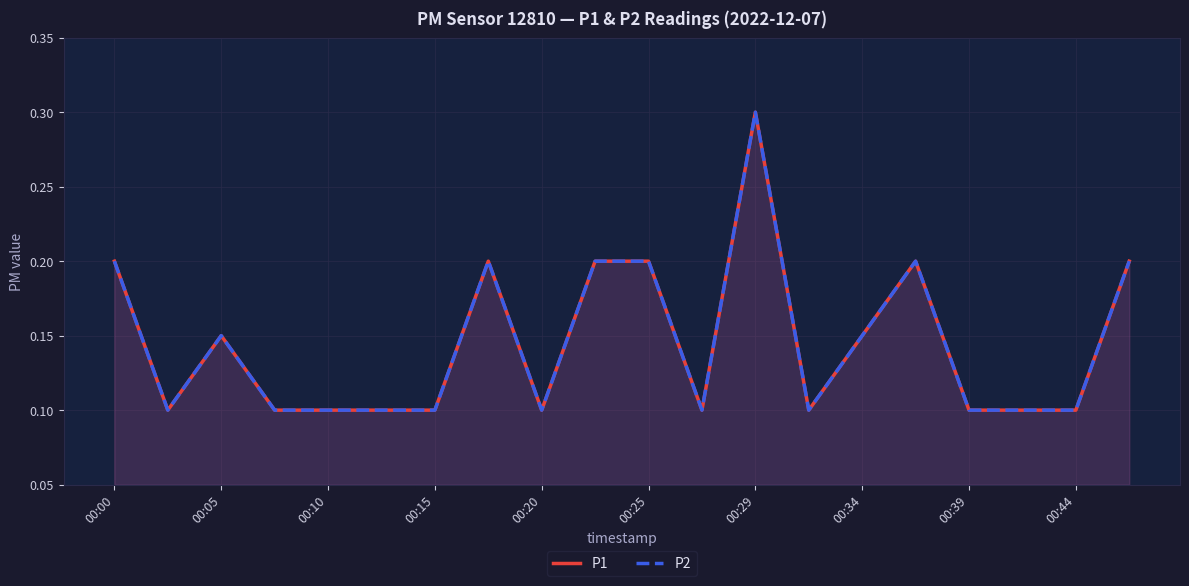

How many lines are shown in the chart?

2